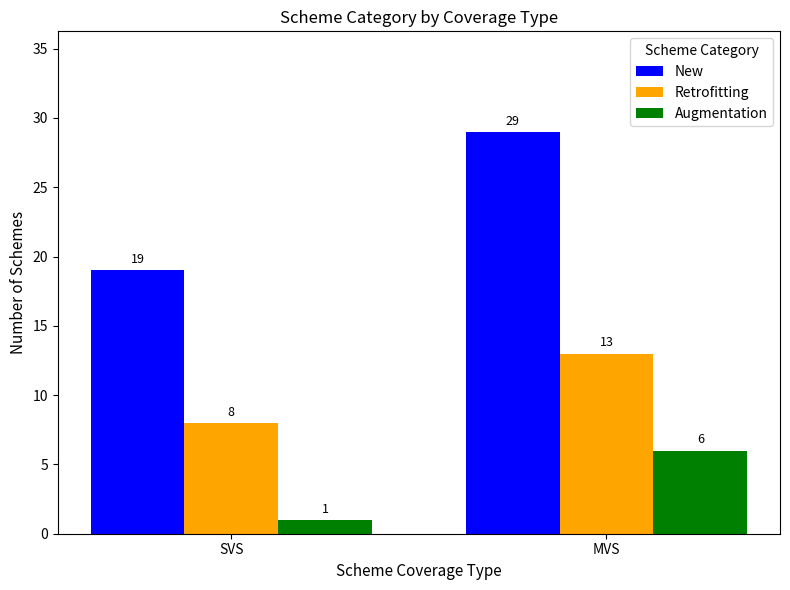

Where is Retrofitting nearest to the value 10?

SVS